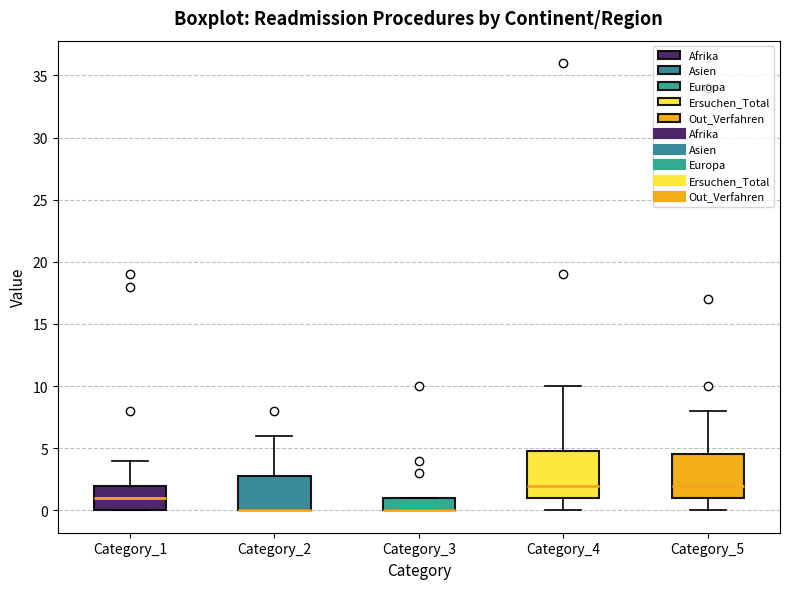

Reading left to right, read every box against the y-axis: the position of its median line, the range the box covers, and the ends of its whiskers. The values are not printed on the chart, so give them approximately, as read against the axis.

Category_1: median 1.0, box 0.0 to 2.0, whiskers 0.0 to 4.0
Category_2: median 0.0 (drawn on the box's lower edge), box 0.0 to 3.0, whiskers 0.0 to 6.0
Category_3: median 0.0 (drawn on the box's lower edge), box 0.0 to 1.0, whiskers 0.0 to 1.0
Category_4: median 2.0, box 1.0 to 5.0, whiskers 0.0 to 10.0
Category_5: median 2.0, box 1.0 to 4.5, whiskers 0.0 to 8.0